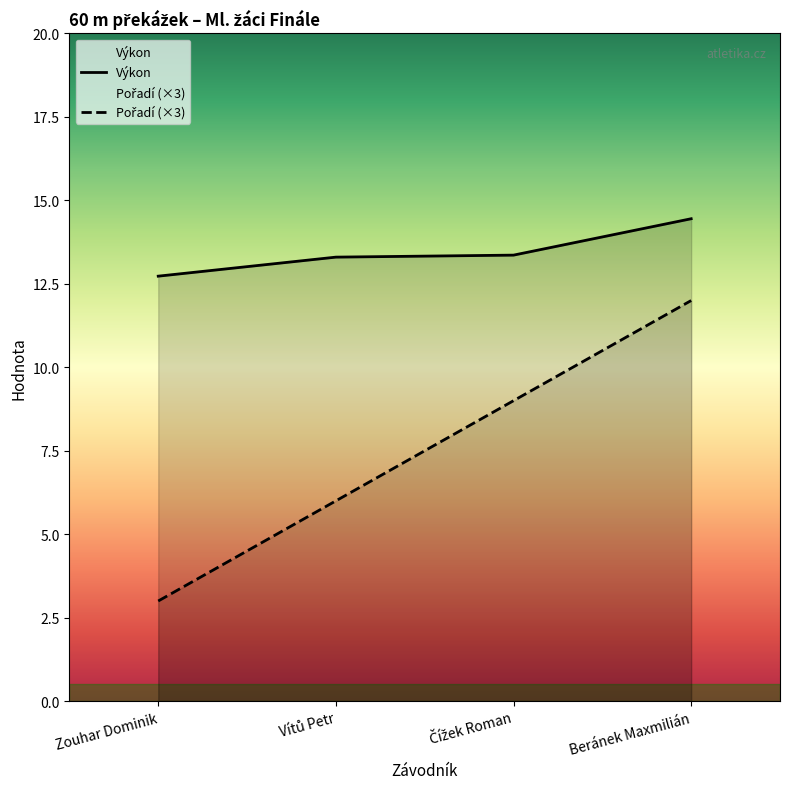

The value of Pořadí (×3) at Čížek Roman is 2.3. True or false?

False